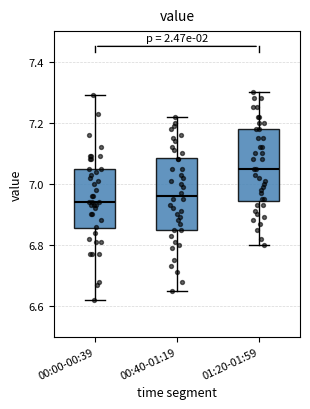

Where does the upper whisker of the box for 00:40-01:19 end on the y-axis? The values are not printed on the chart, so give them approximately, as read against the axis.

7.22